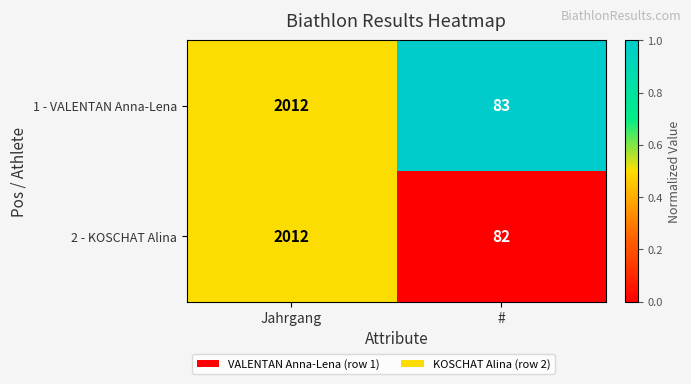

Read the 2 - KOSCHAT Alina value at Jahrgang.

2012